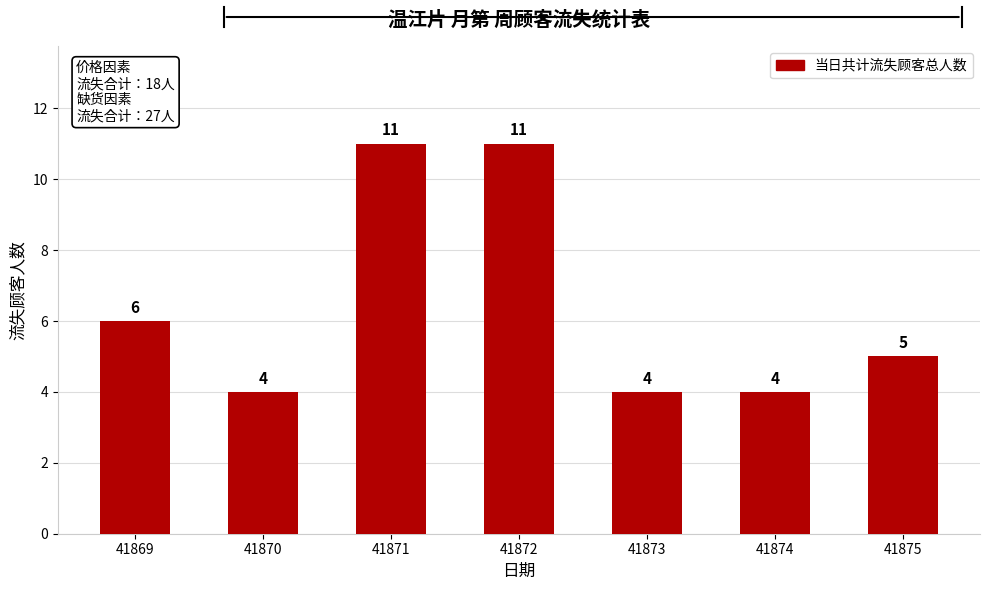

What is the difference between the second highest and minimum values?

7